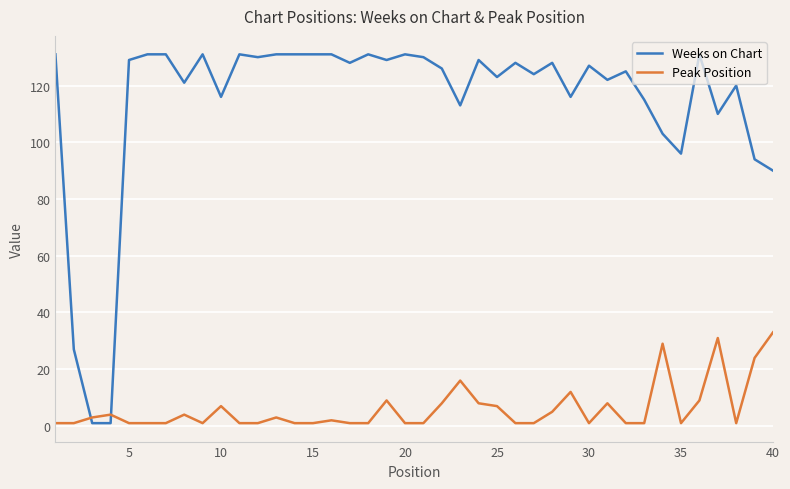

Which series has the largest total across all categories?

Weeks on Chart